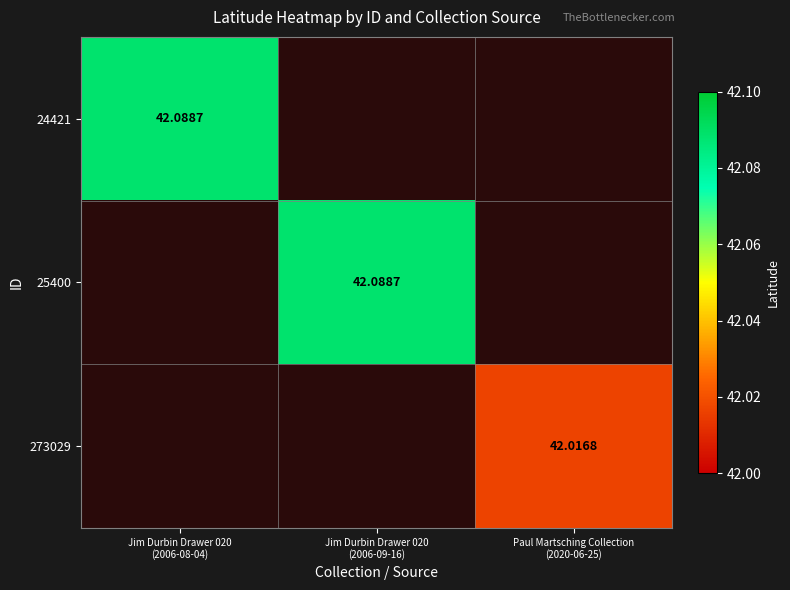

Is the value of 273029 at Jim Durbin Drawer 020 (2006-09-16) greater than the value of 24421 at Jim Durbin Drawer 020 (2006-08-04)?

No